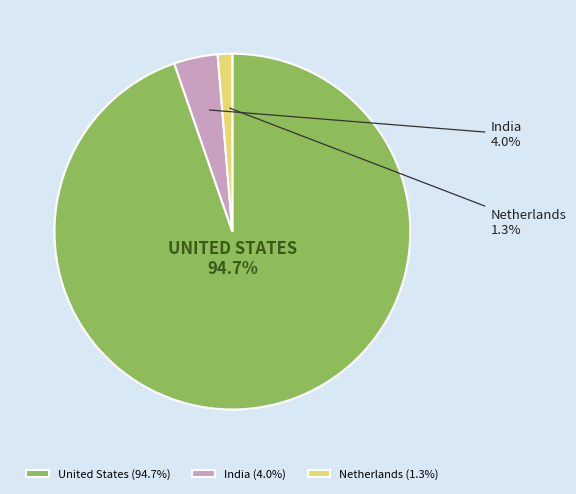

To the nearest percent, what is the difference between the largest and smallest slice percentages?

93%